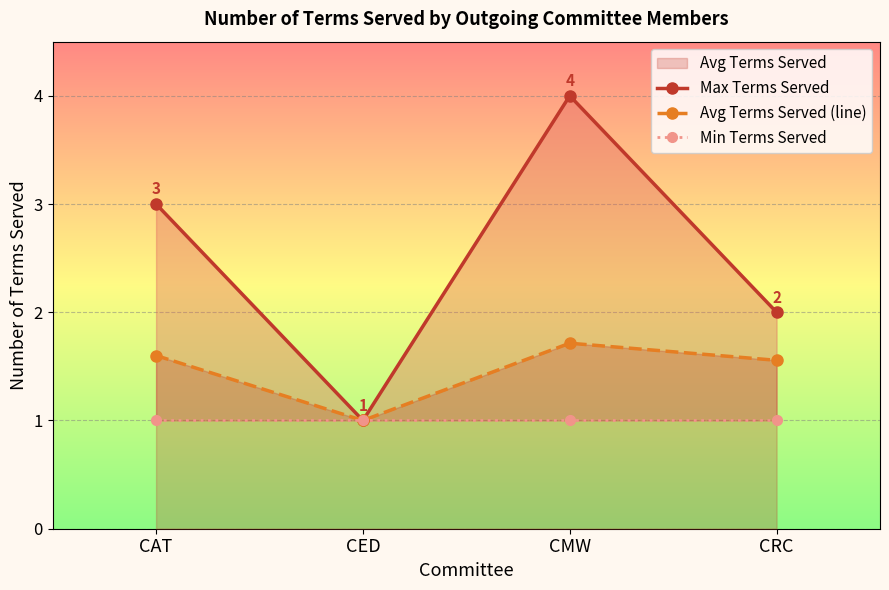

What is the difference between the maximum and minimum values in the Avg Terms Served (line) series?

0.7